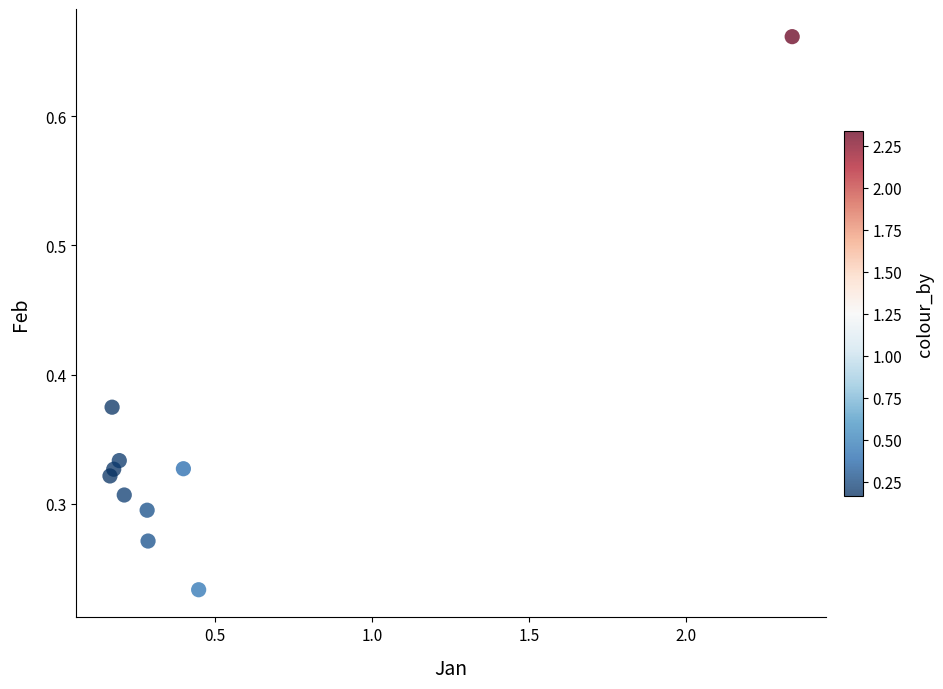

What is the average X value?

0.5